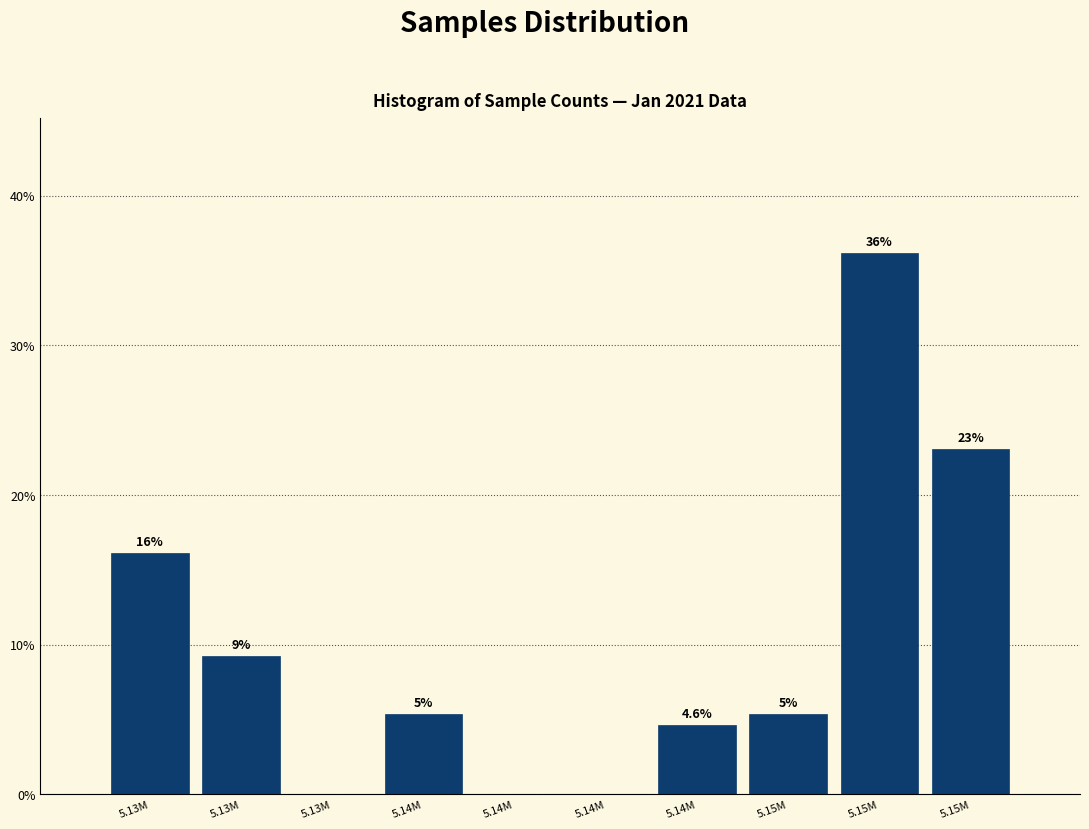

Are the bars horizontal?

No